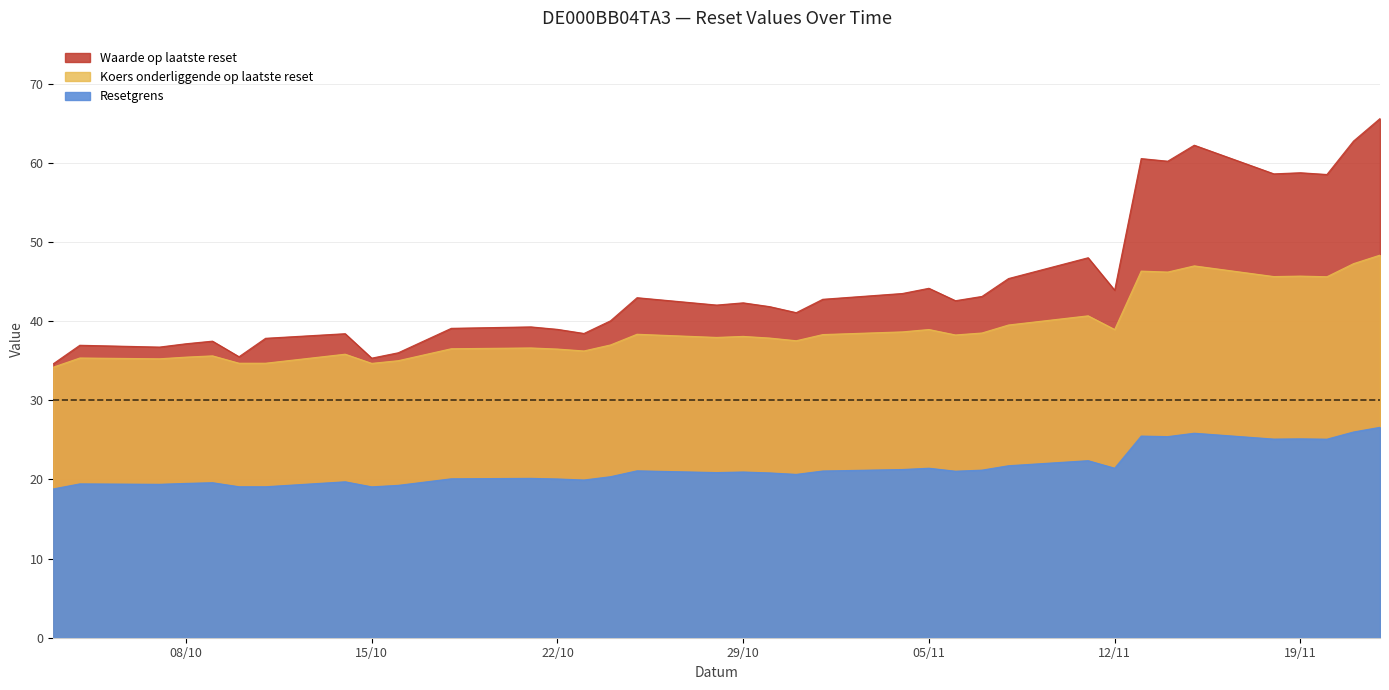

The value of Resetgrens at 2024-10-31 is 20.6. True or false?

True